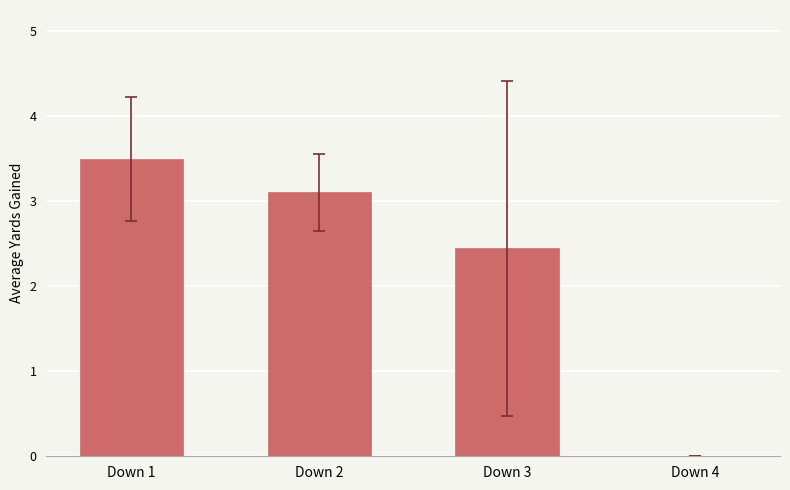

Reading left to right, transcribe all the data shown in this chart.

Down 1=3.5	Down 2=3.1	Down 3=2.4	Down 4=0.0